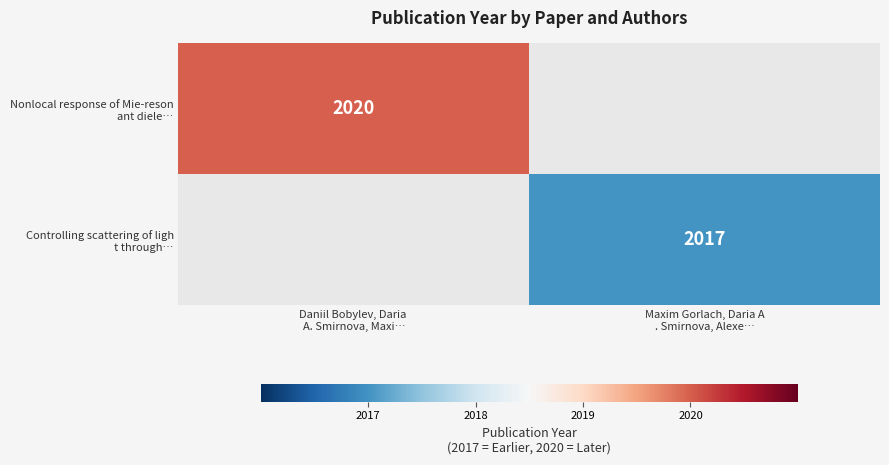

Which series has the largest range (max minus min)?

Nonlocal response of Mie-reson ant diele…